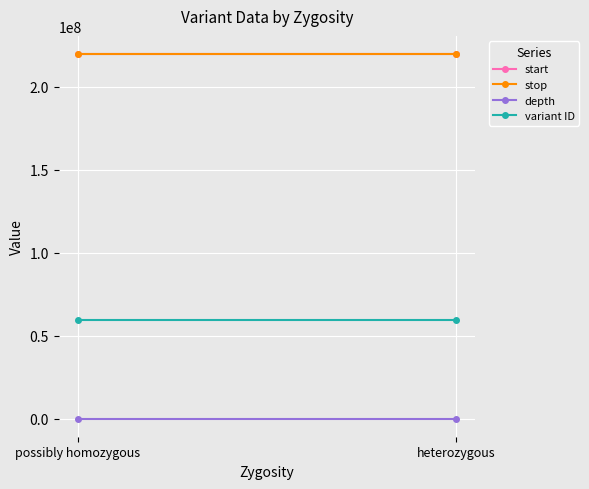

What is the greatest value displayed?

219596073